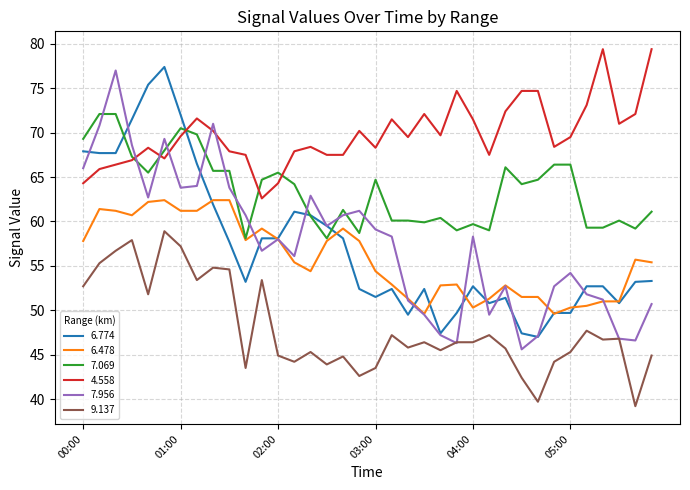

What is the maximum value for 6.478?

62.4